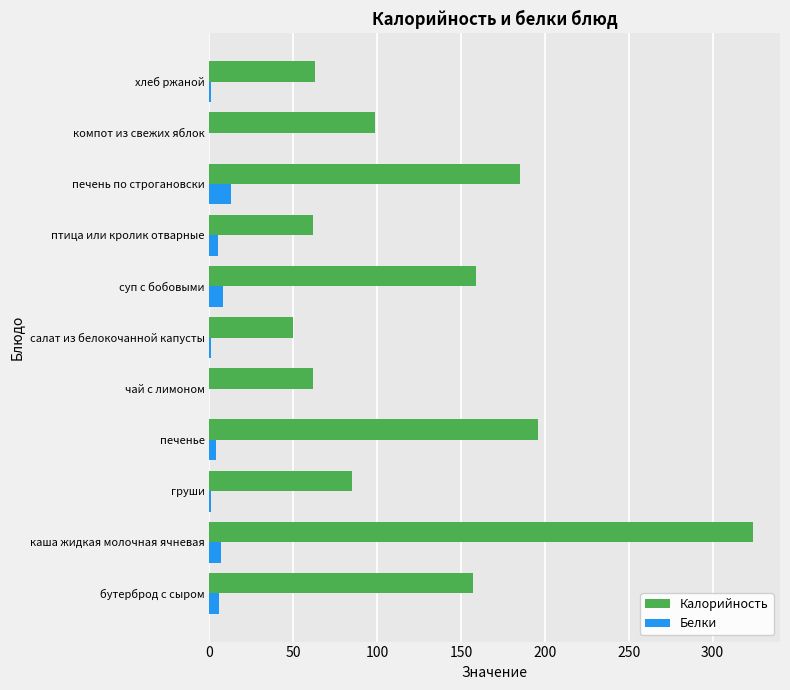

Which series changed the most between каша жидкая молочная ячневая and салат из белокочанной капусты?

Калорийность